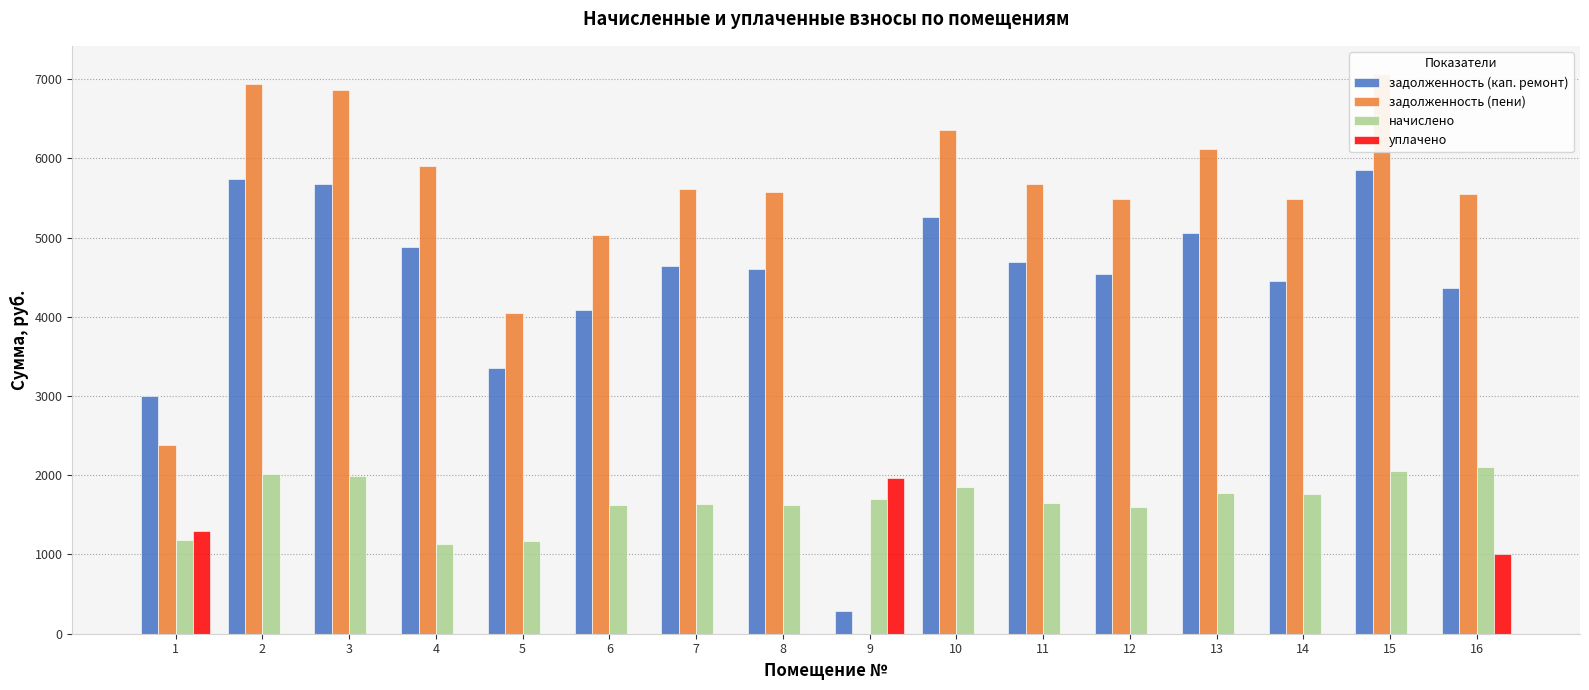

Are the bars grouped side by side (vs. stacked)?

Yes